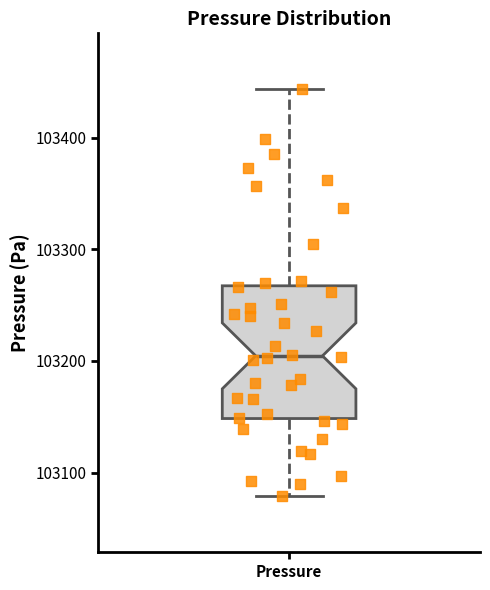

Read this box plot against the y-axis: the position of the median line, the range covered by the box, and the ends of both whiskers. The values are not printed on the chart, so give them approximately, as read against the axis.

median 103200, box 103150 to 103270, whiskers 103080 to 103440